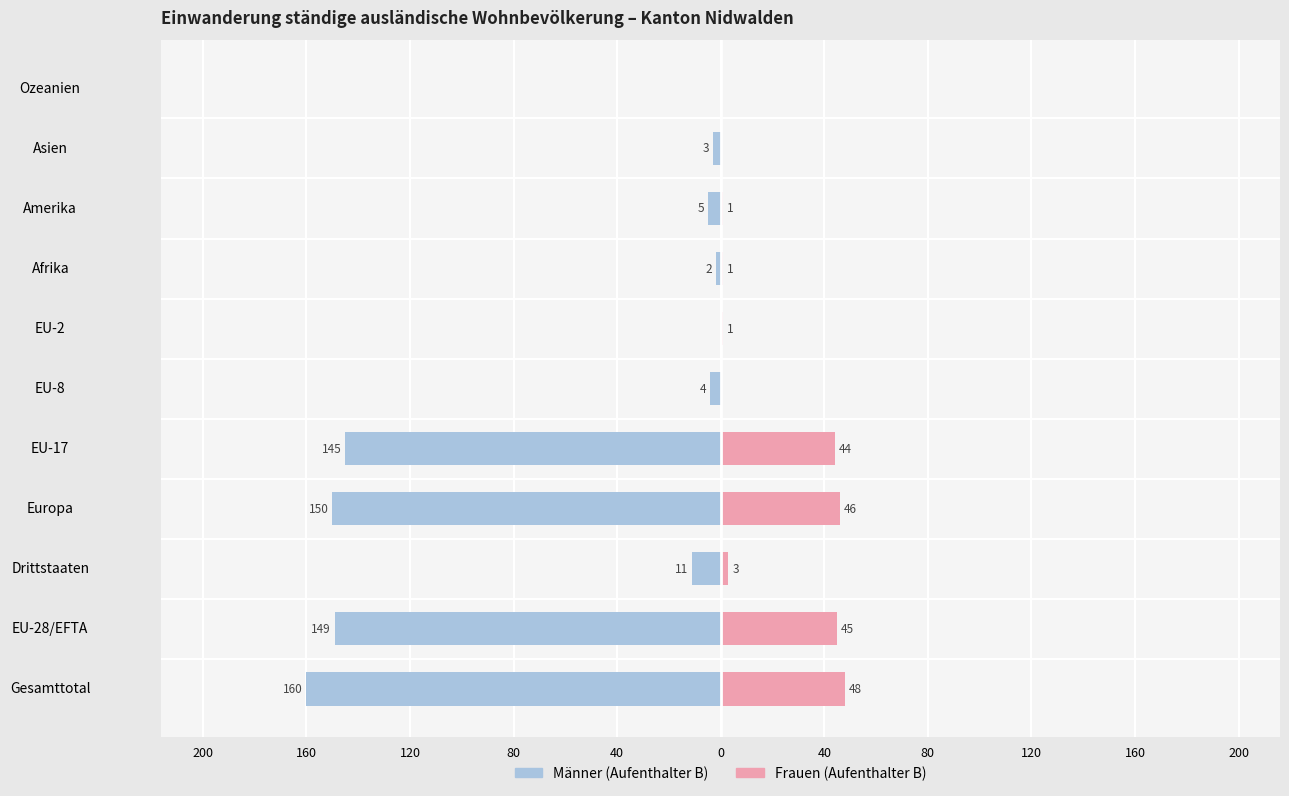

How many data points does each series have?

11